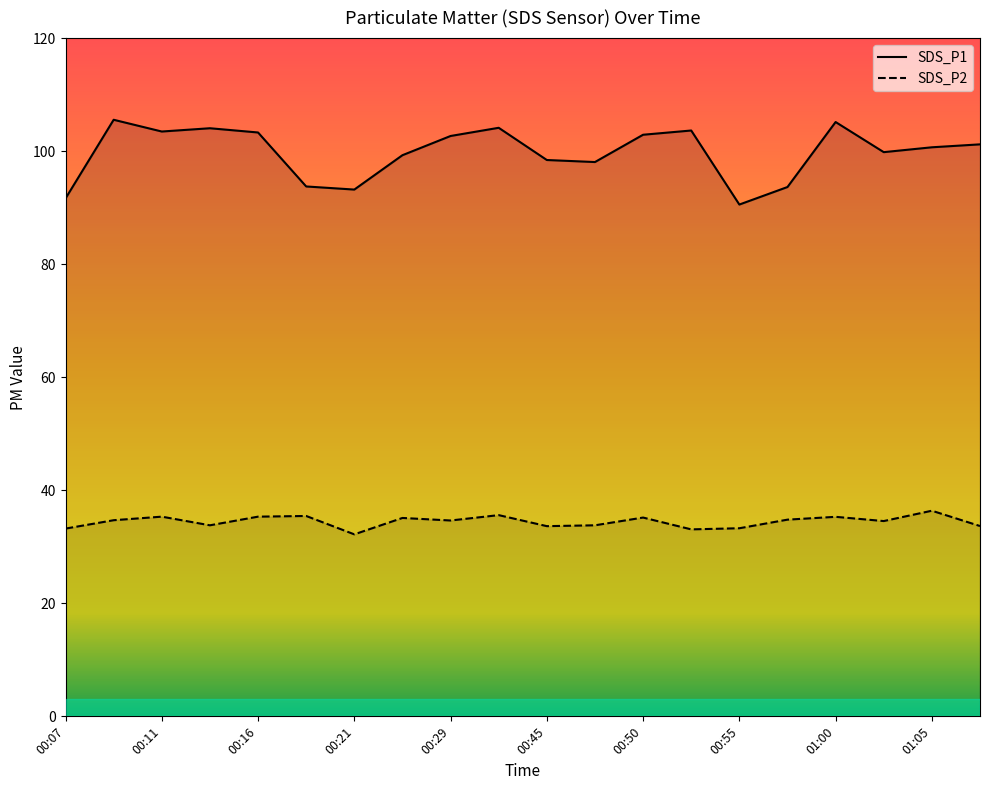

Which series has the widest spread of values?

SDS_P1